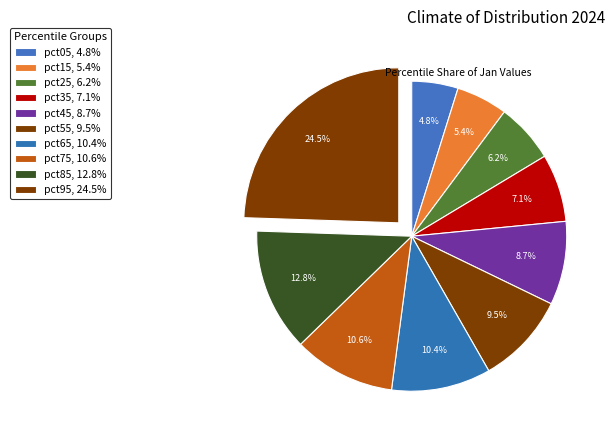

Rank the categories by value from highest to lowest.

pct95, pct85, pct75, pct65, pct55, pct45, pct35, pct25, pct15, pct05